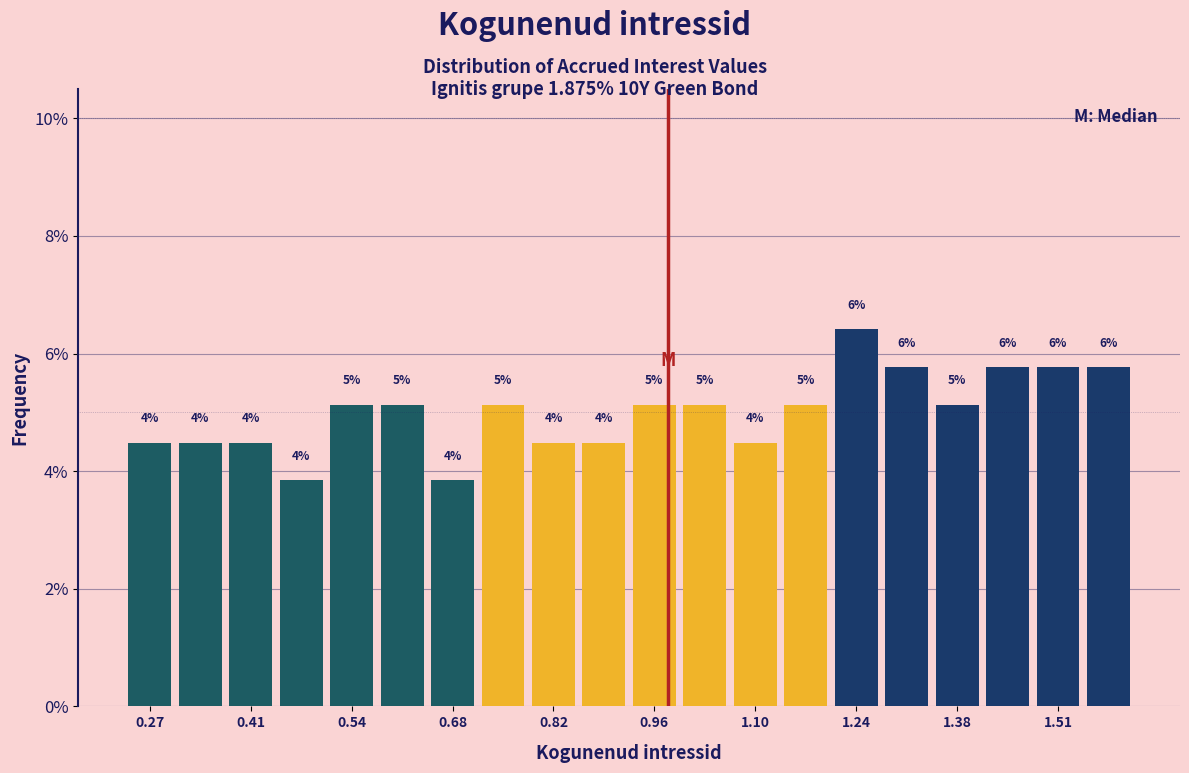

Around what value on the x-axis is the tallest bar? Give the approximate position of its centre, as read against the axis.

1.24